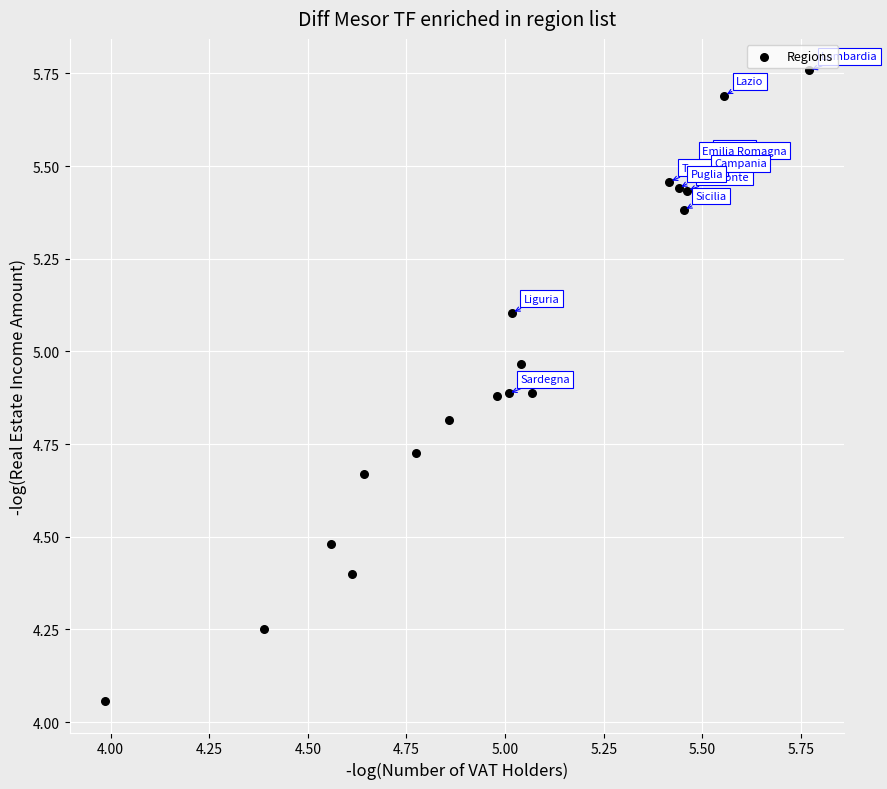

What is the range of Y values (max minus min)?

1.7